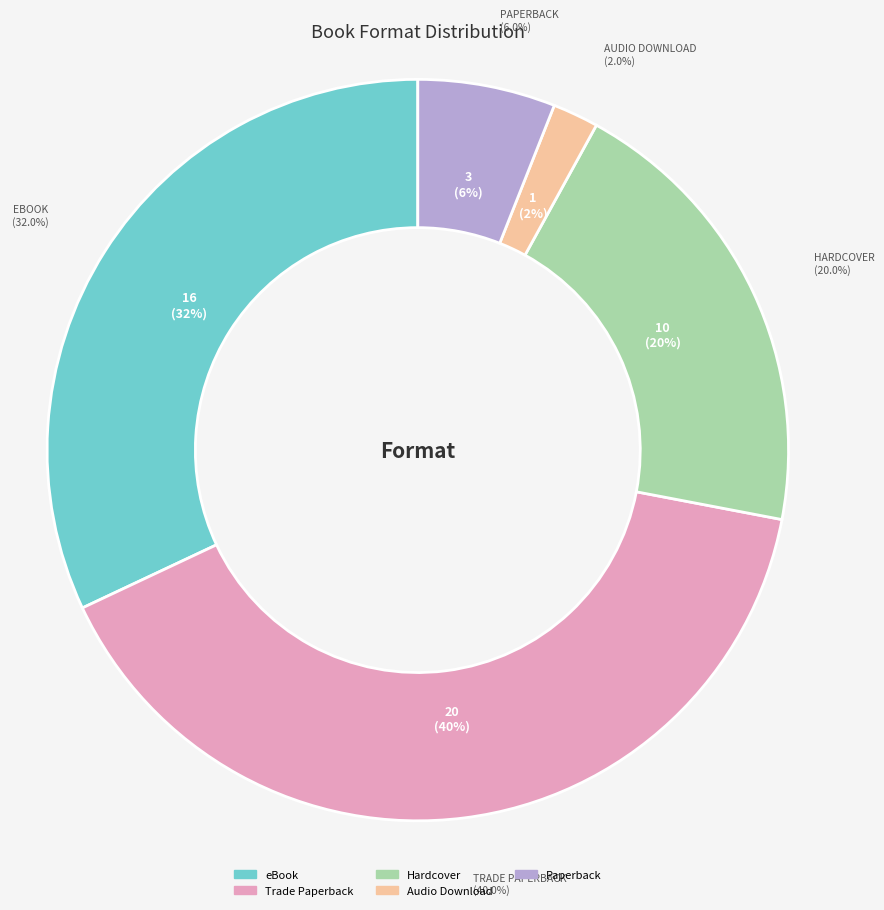

What percentage is the Hardcover slice, to the nearest percent?

20%